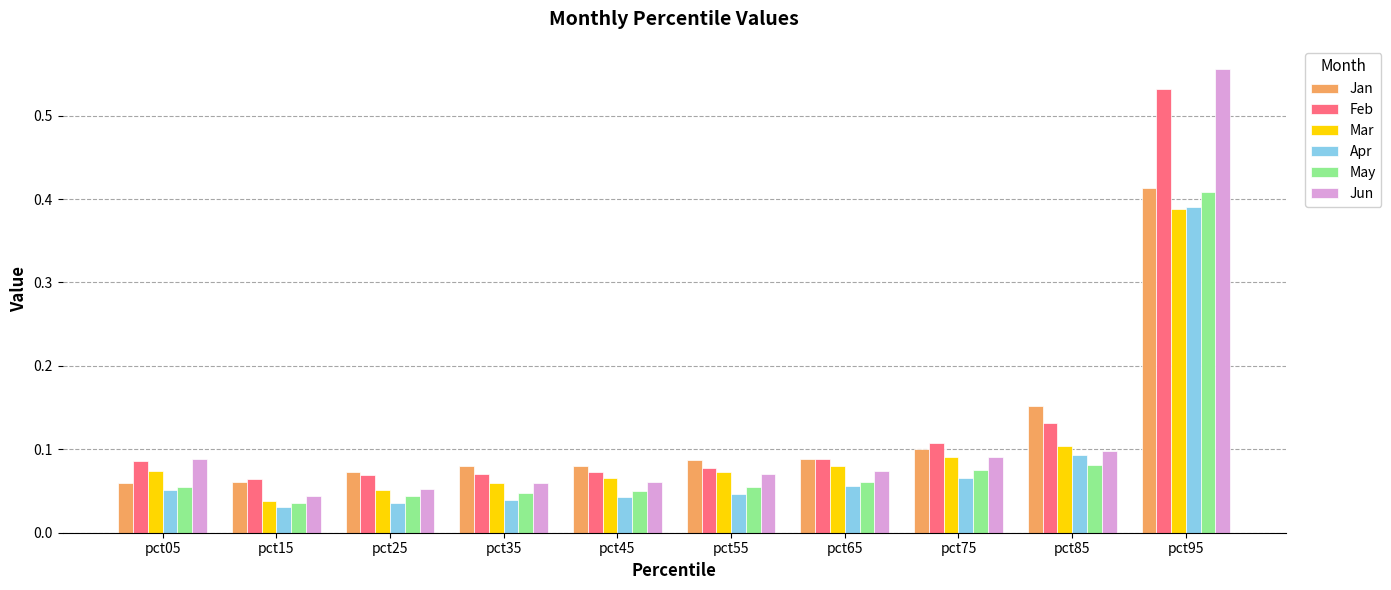

Is it true that Mar equals 0.1 at pct55?

True